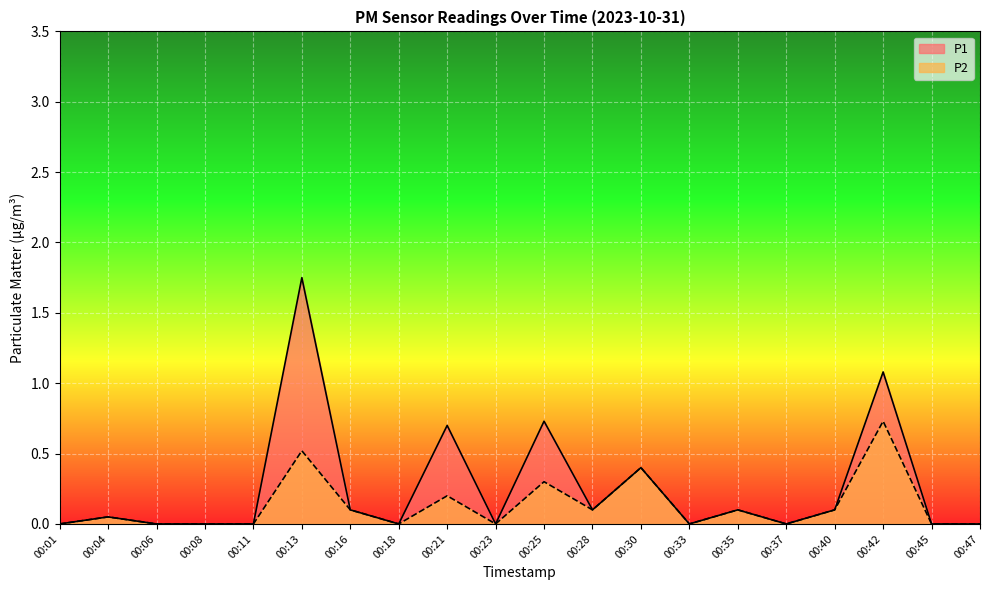

Reading right to left, what are all the values shown in this chart?

P1: 0.0	0.0	1.1	0.1	0.0	0.1	0.0	0.4	0.1	0.7	0.0	0.7	0.0	0.1	1.8	0.0	0.0	0.0	0.1	0.0
P2: 0.0	0.0	0.7	0.1	0.0	0.1	0.0	0.4	0.1	0.3	0.0	0.2	0.0	0.1	0.5	0.0	0.0	0.0	0.1	0.0